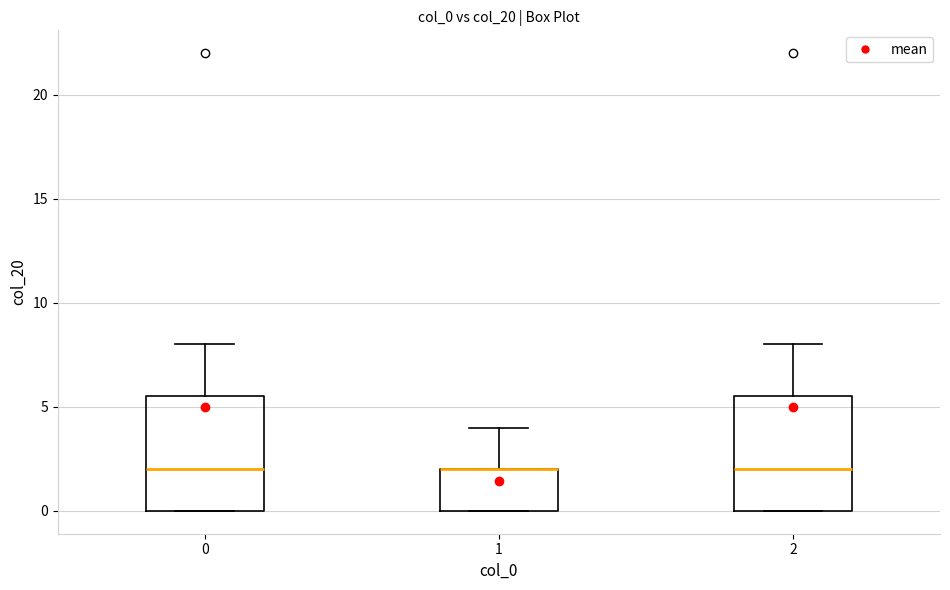

Where does the upper whisker of the box at x = 2 end on the y-axis? The values are not printed on the chart, so give them approximately, as read against the axis.

8.0